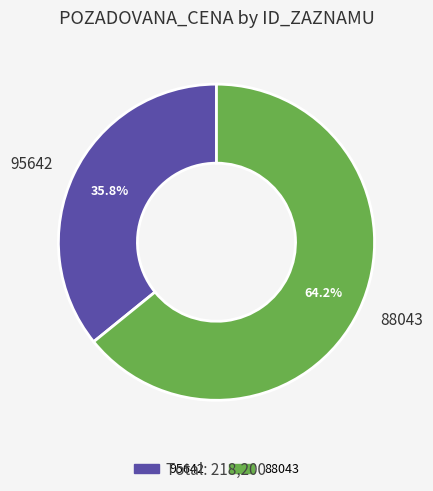

Do 95642 and 88043 together represent more than half of the pie?

Yes